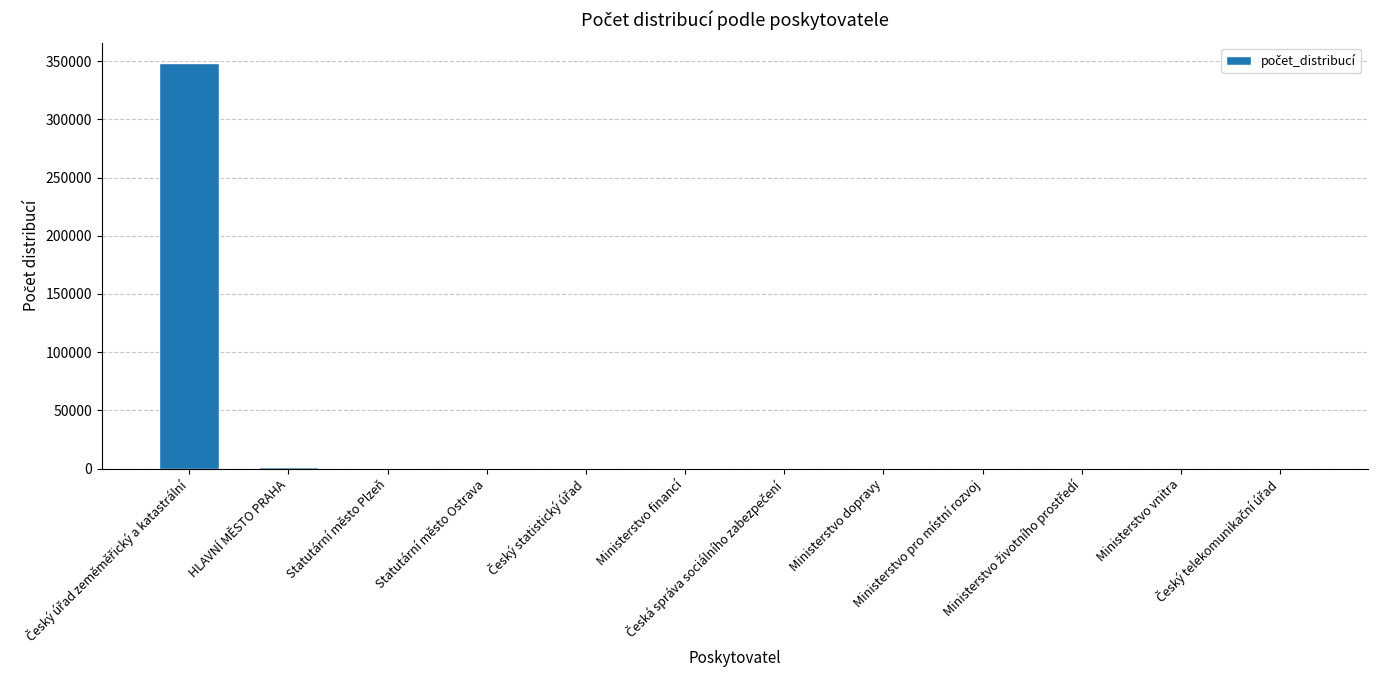

What is the greatest value displayed?

348494